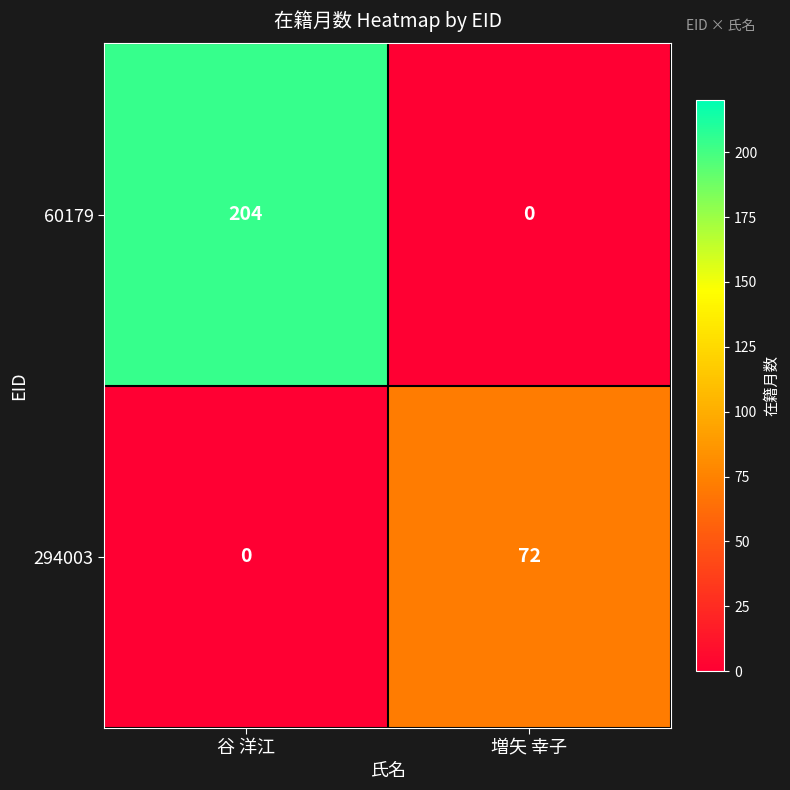

The value of 60179 at 谷 洋江 is 204. True or false?

True